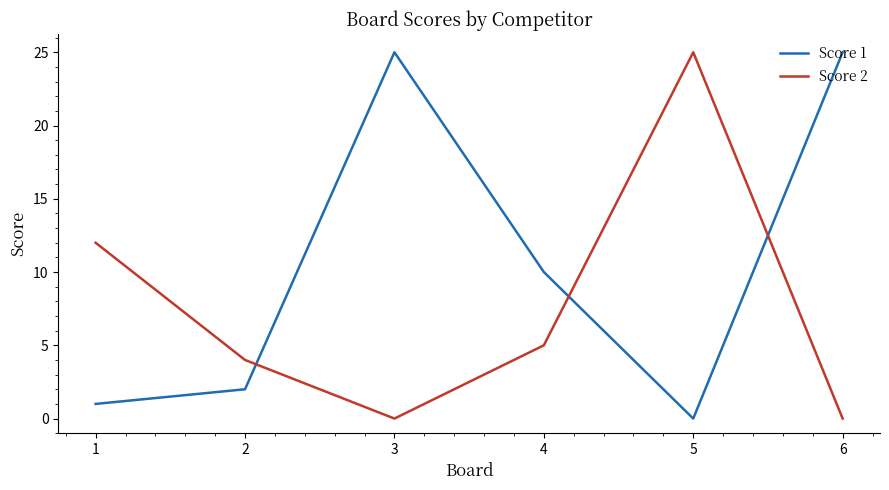

Which series has the largest total across all categories?

Score 1